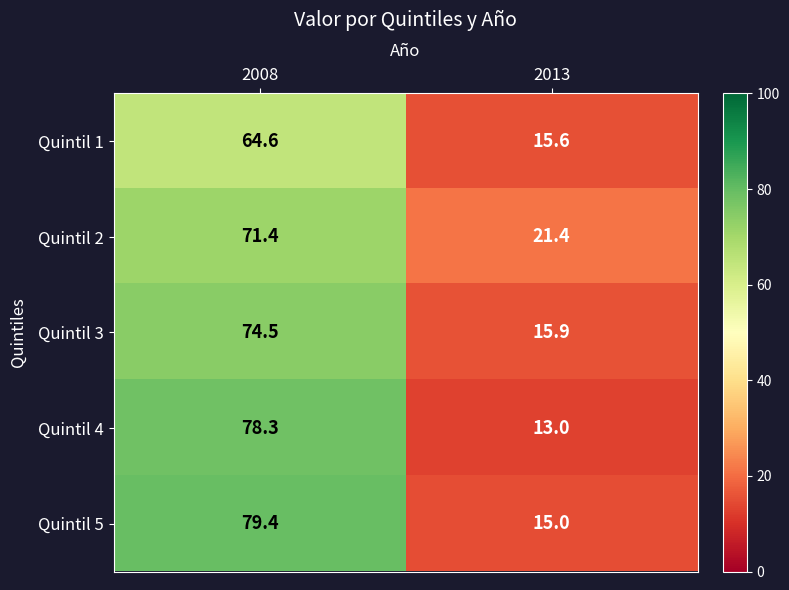

Count the number of categories in the chart.

2